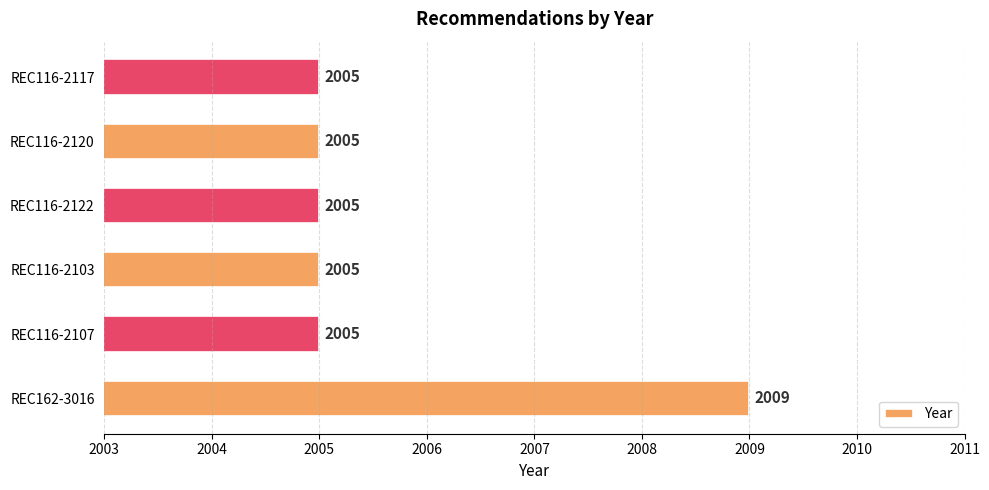

Count the values in the range 2005 to 2006.

5